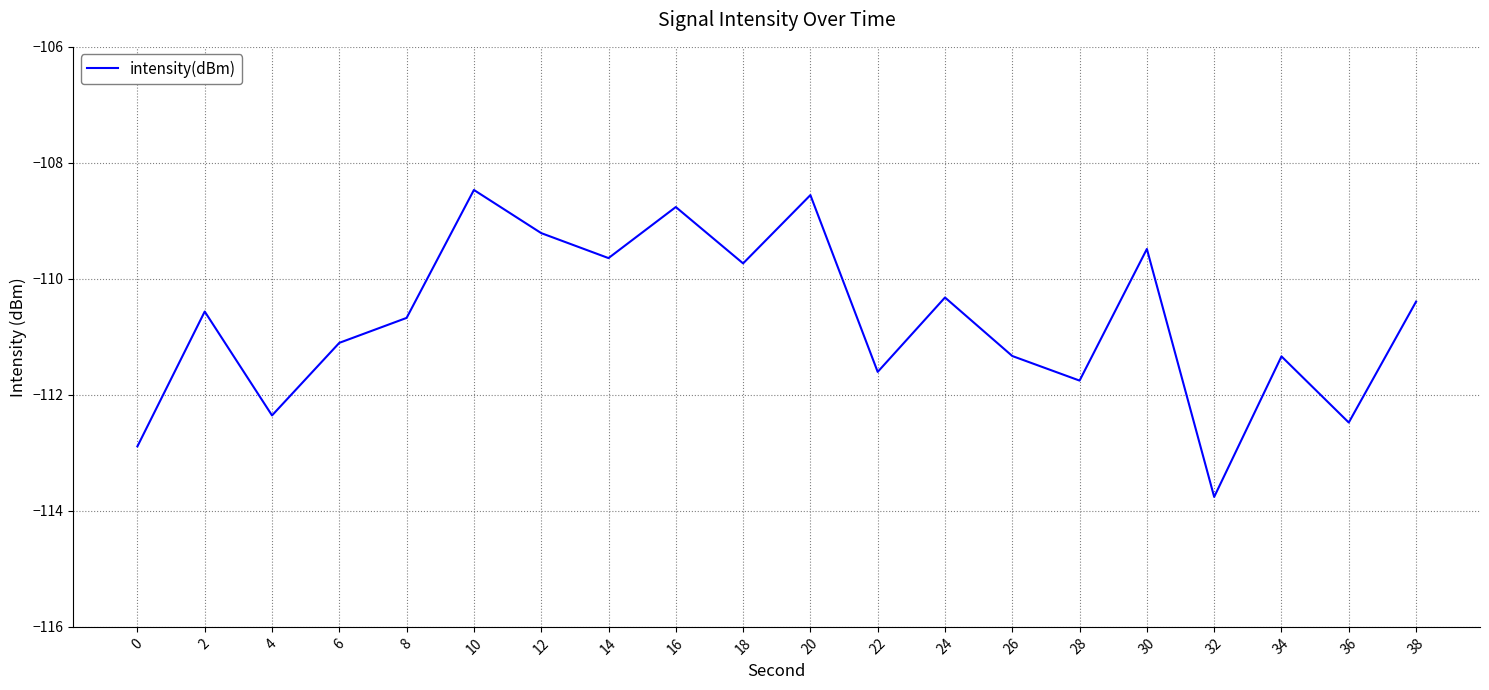

At which category does the data reach its first local peak?

2